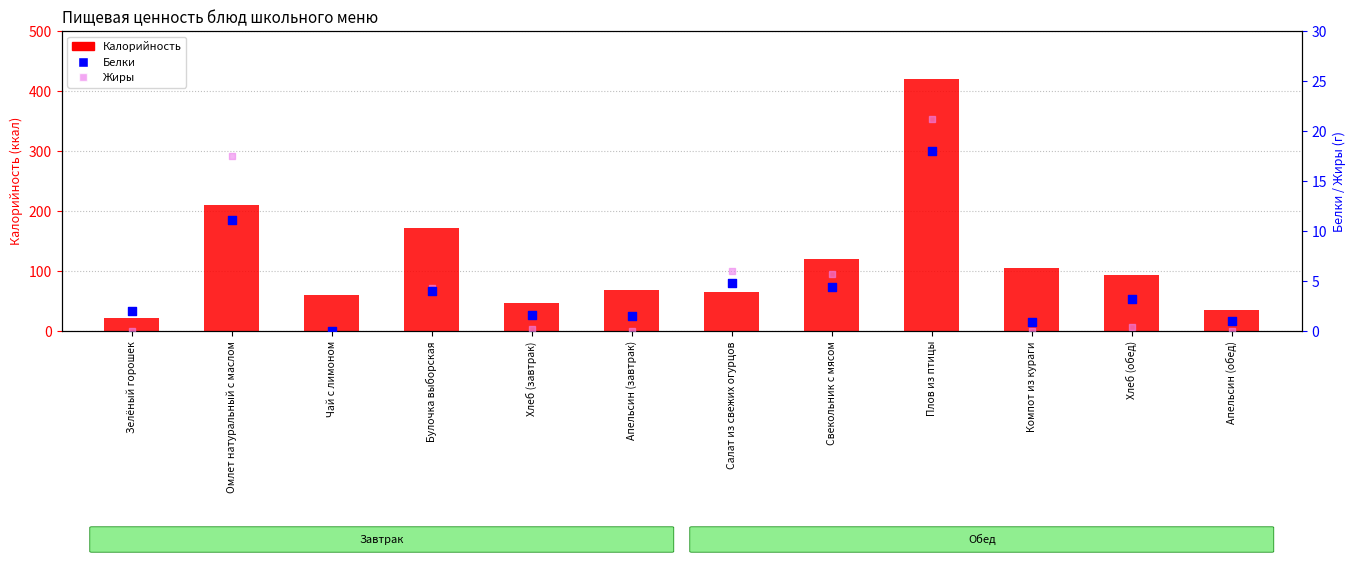

Which series has the largest total across all categories?

Калорийность